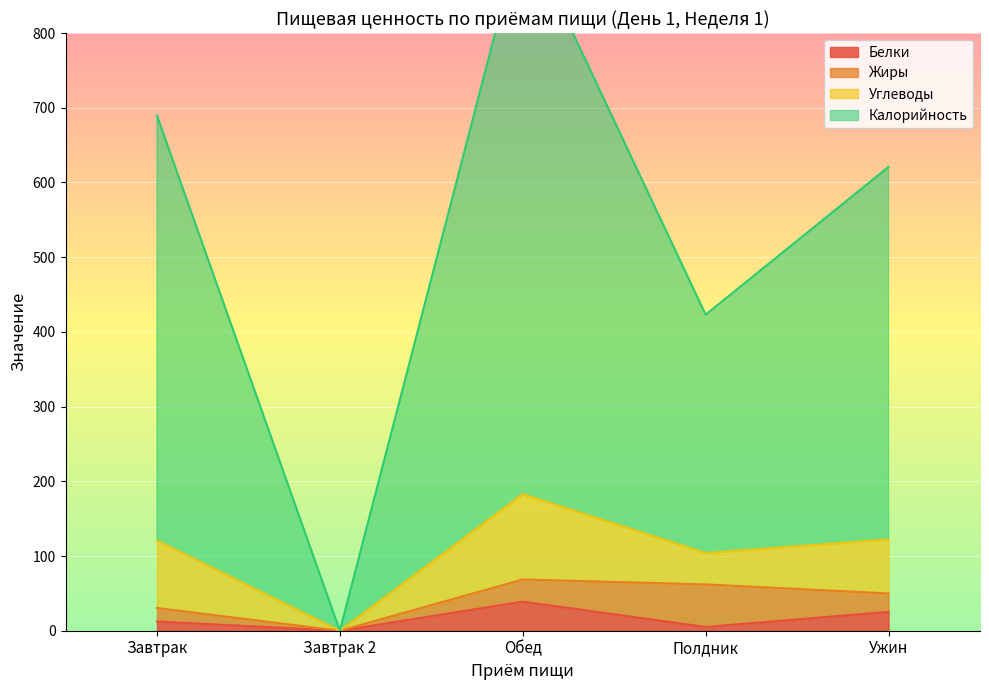

Which has a higher value, Завтрак 2 or Завтрак?

Завтрак